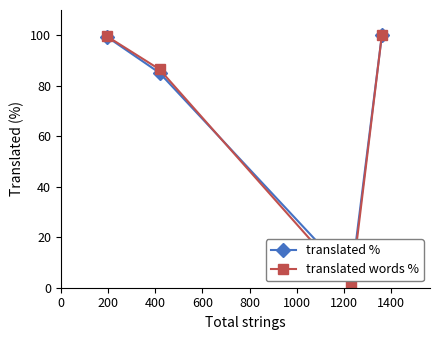

What is the value of the translated words % point at the 4th from the left?

100.0